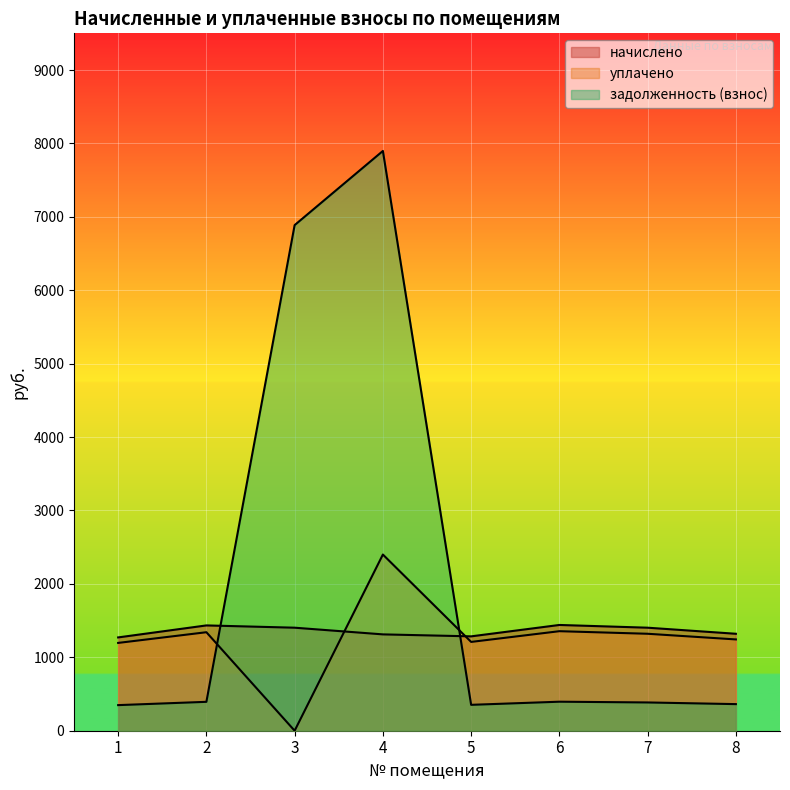

List the series in order of their peak value, highest first.

задолженность (взнос), уплачено, начислено